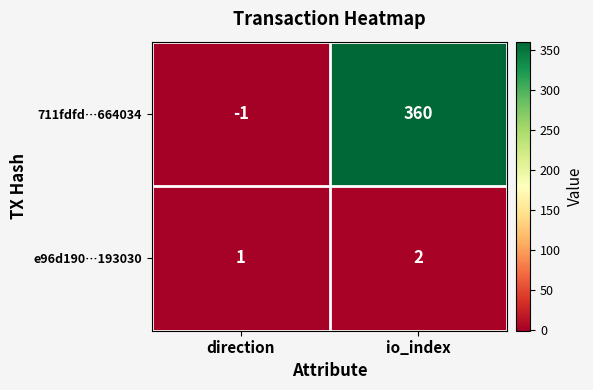

What is the minimum value shown in the chart?

-1